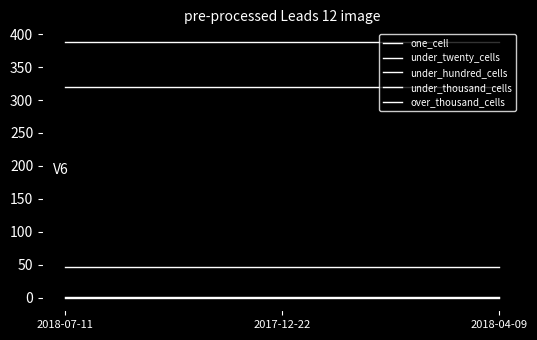

How many series are shown in this chart?

5